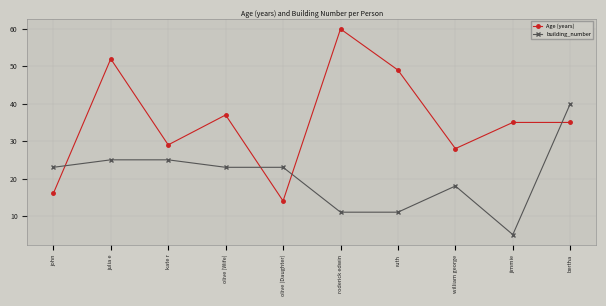

Which series has the largest range (max minus min)?

Age (years)